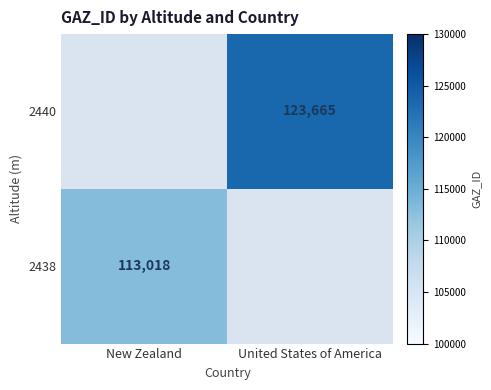

The value of 2440 at United States of America is 209702. True or false?

False